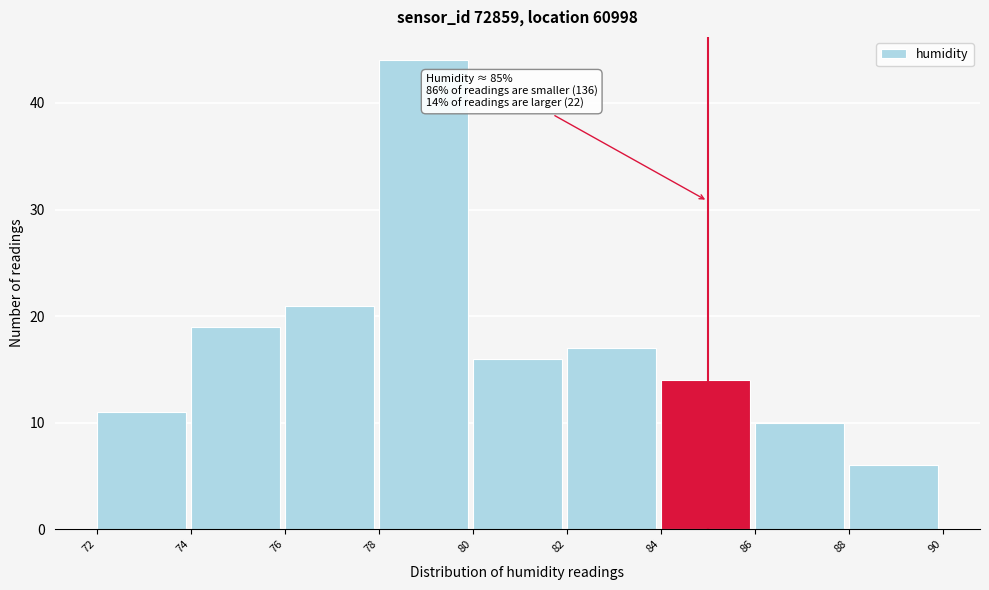

Which range on the x-axis has the tallest bar?

78 to 80